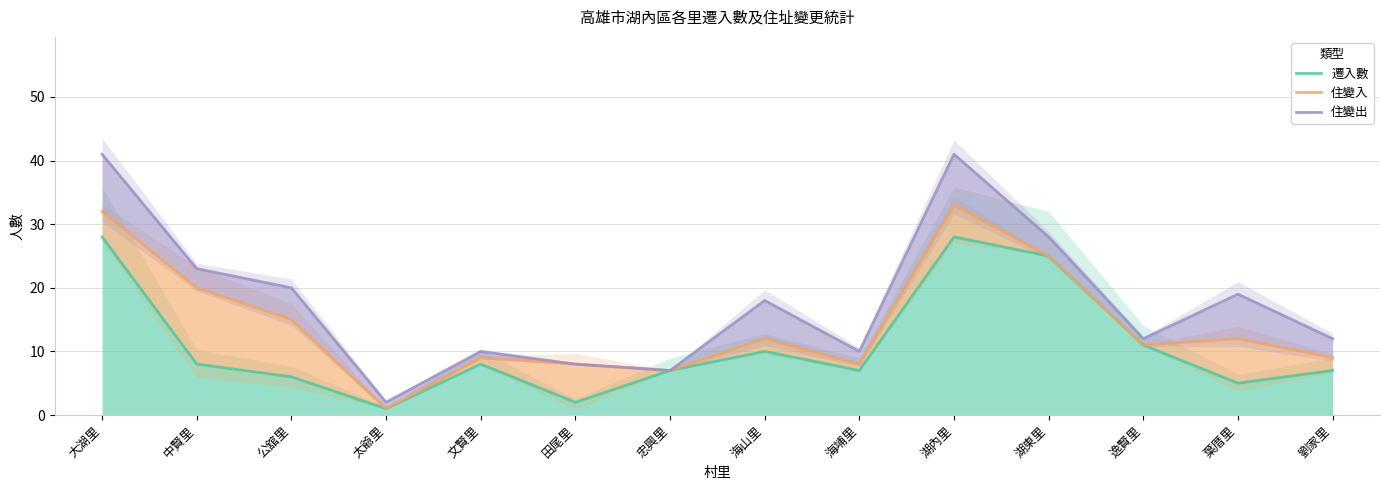

Reading left to right, extract all data points from this chart.

遷入數: 28	8	6	1	8	2	7	10	7	28	25	11	5	7
住變入: 32	20	15	1	9	8	7	12	8	33	25	11	12	9
住變出: 41	23	20	2	10	8	7	18	10	41	28	12	19	12